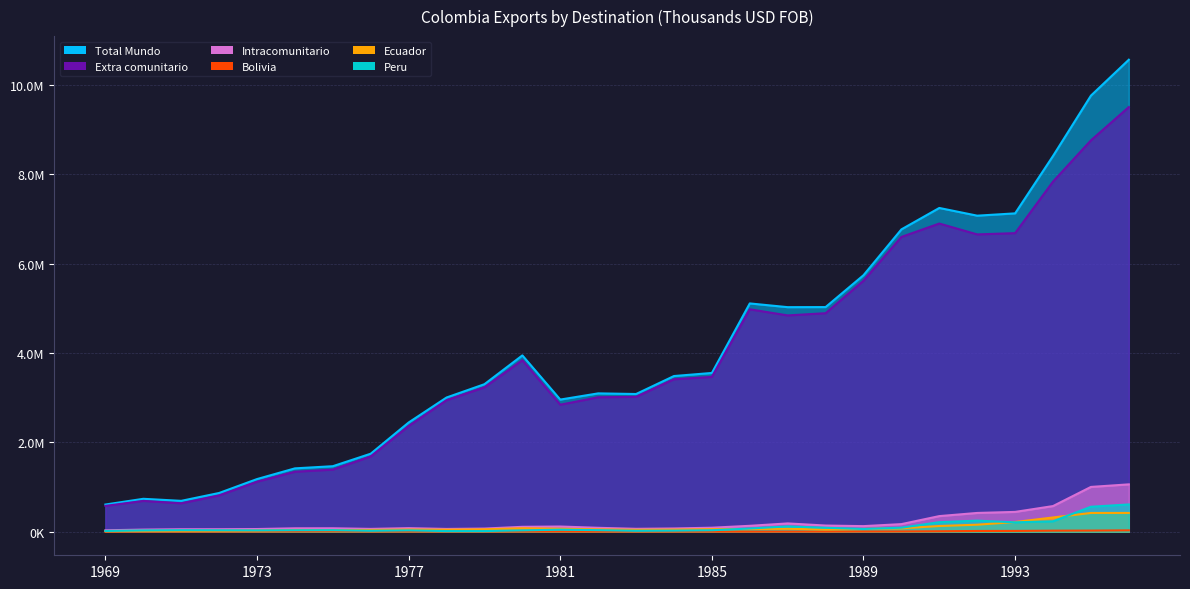

Where does the Ecuador series first go above 53814?

1980